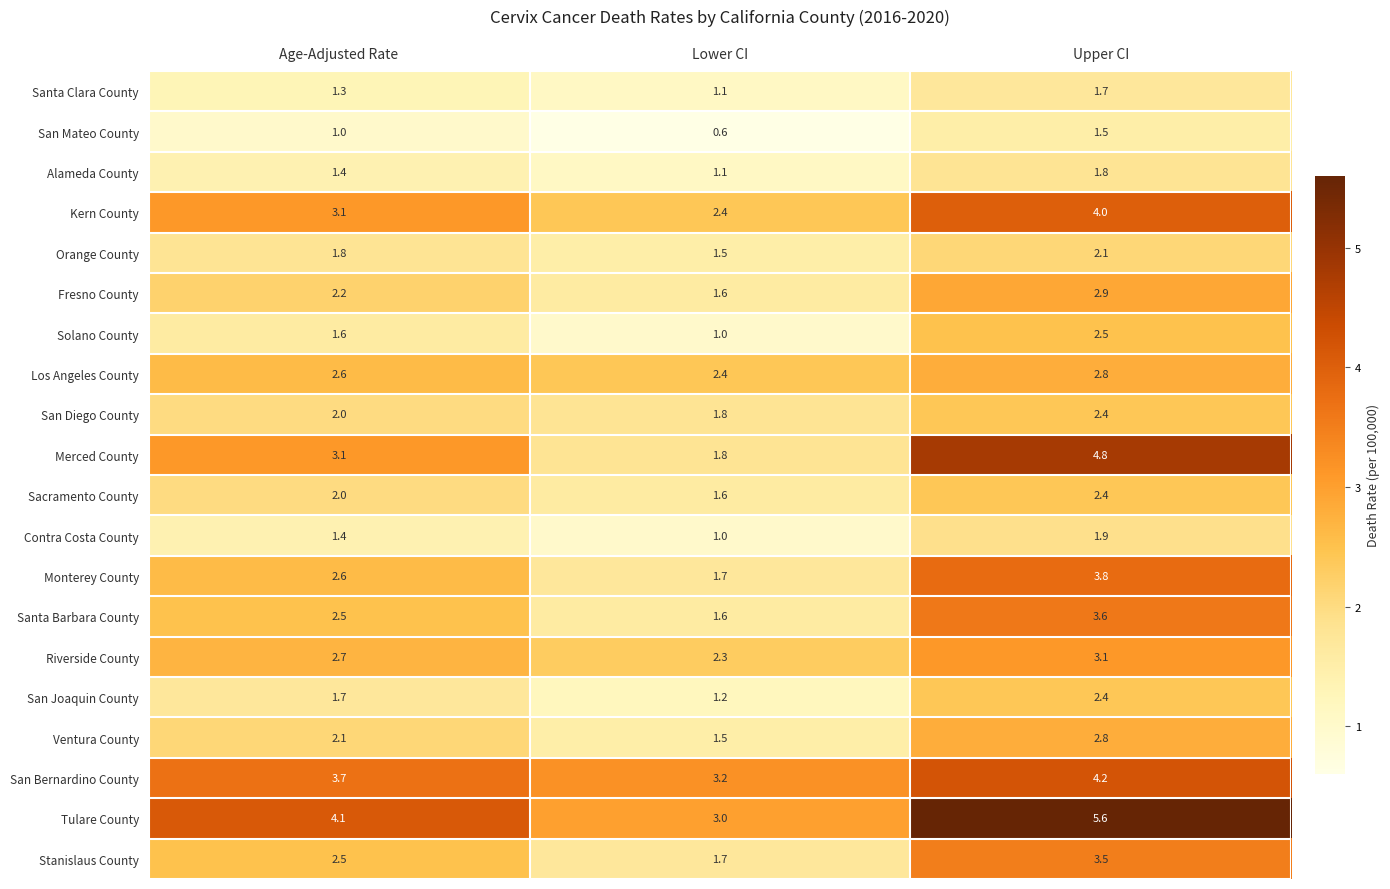

Where is Monterey County nearest to the value 2?

Lower CI